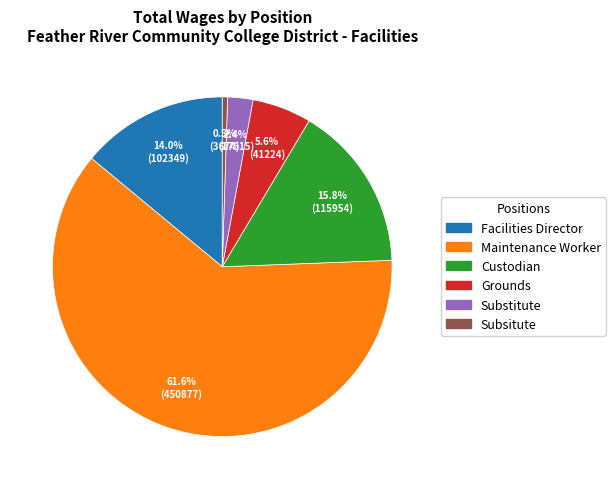

Count the number of slices in the pie.

6